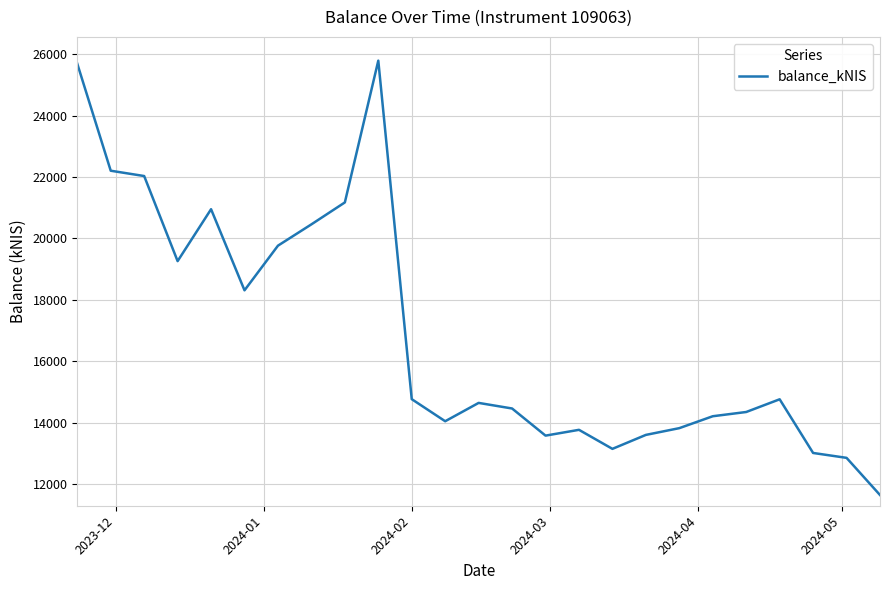

How many lines are shown in the chart?

1